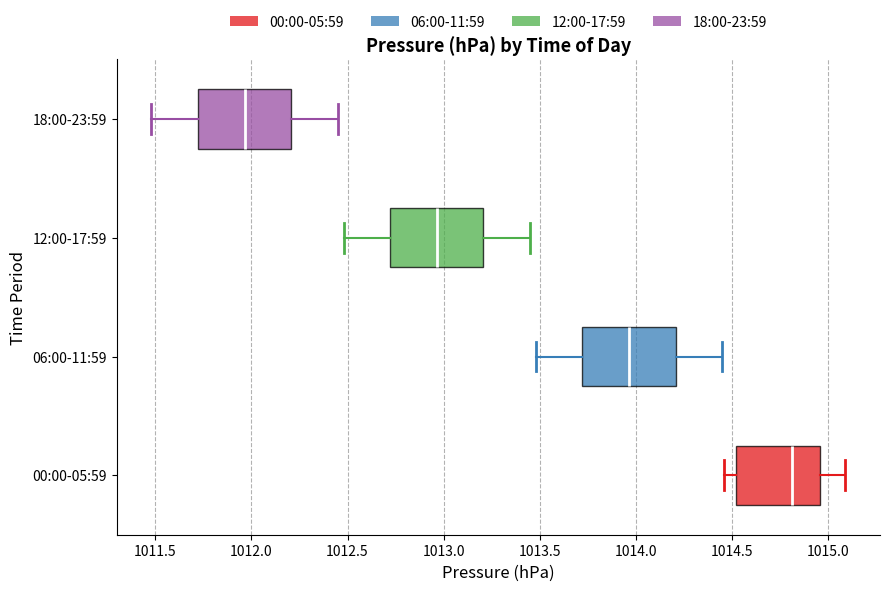

Reading bottom to top, transcribe this box plot: for each box, give where its median line is, the range the box spans, and where its two whiskers end, as read against the x-axis. The values are not printed on the chart, so give them approximately, as read against the axis.

00:00-05:59: median 1014.80, box 1014.50 to 1014.95, whiskers 1014.45 to 1015.10
06:00-11:59: median 1013.95, box 1013.70 to 1014.20, whiskers 1013.50 to 1014.45
12:00-17:59: median 1012.95, box 1012.70 to 1013.20, whiskers 1012.50 to 1013.45
18:00-23:59: median 1011.95, box 1011.70 to 1012.20, whiskers 1011.50 to 1012.45